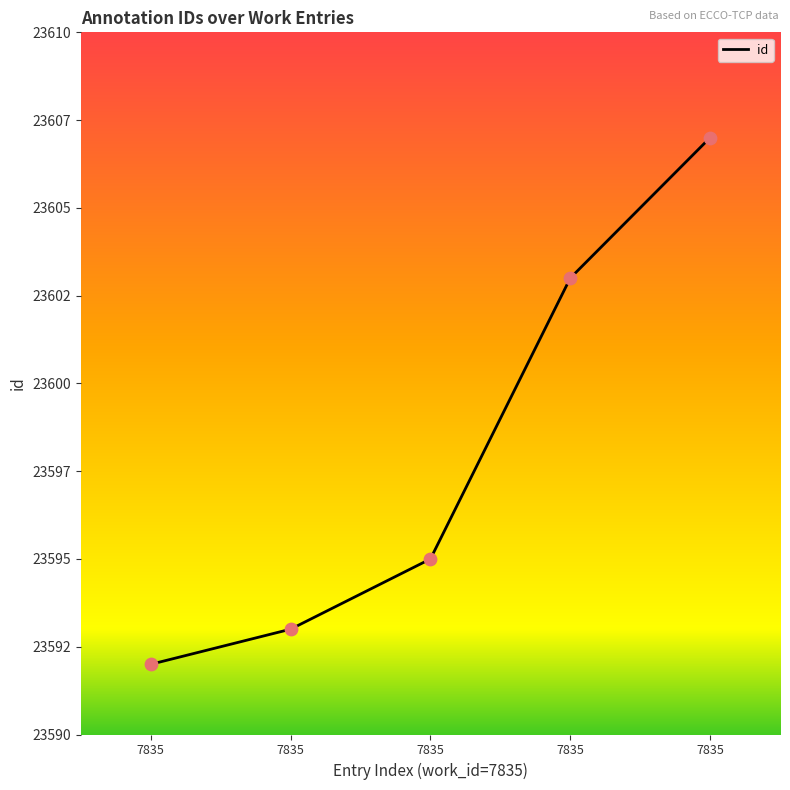

Between 7835 and 7835, which is larger?

7835